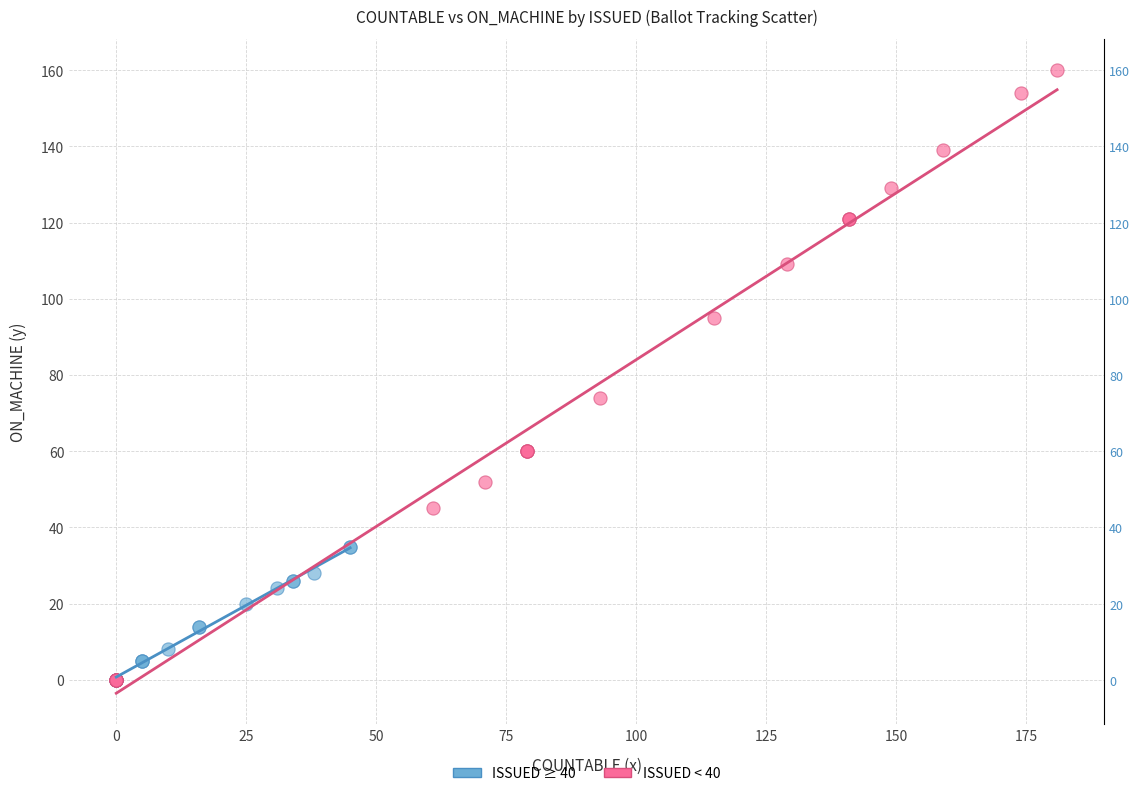

Which series contains the highest Y value?

ISSUED < 40